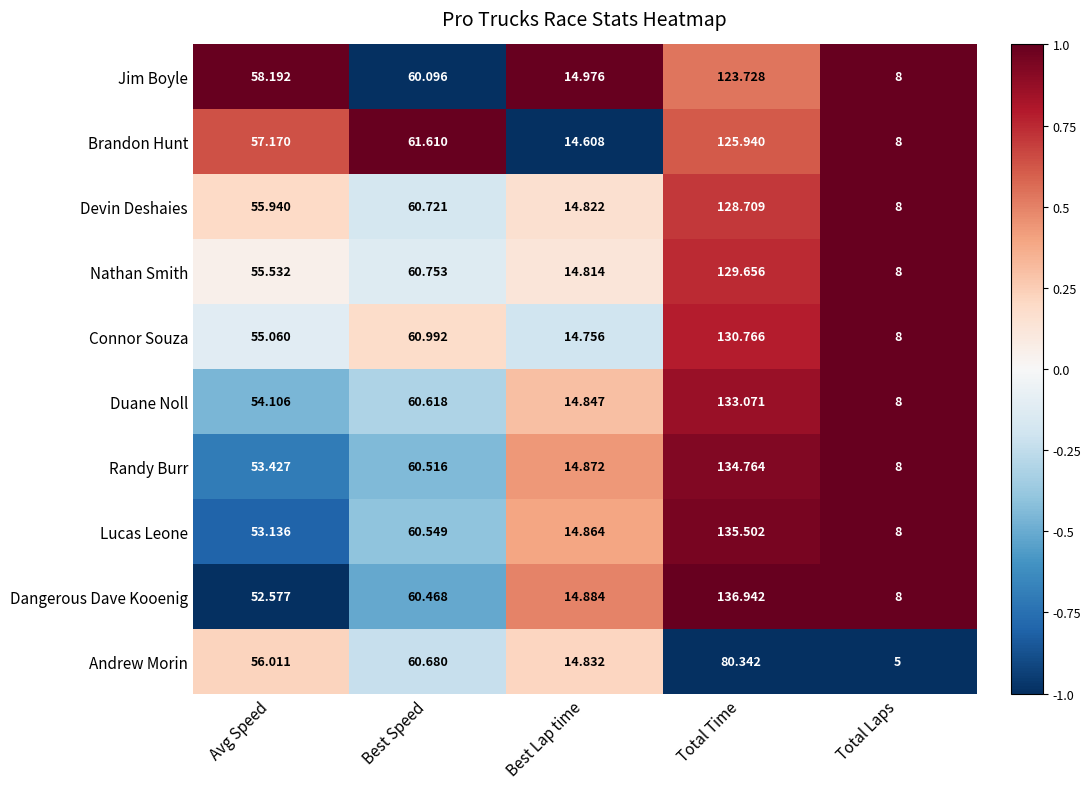

List the series in order of their peak value, lowest first.

Andrew Morin, Jim Boyle, Brandon Hunt, Devin Deshaies, Nathan Smith, Connor Souza, Duane Noll, Randy Burr, Lucas Leone, Dangerous Dave Kooenig